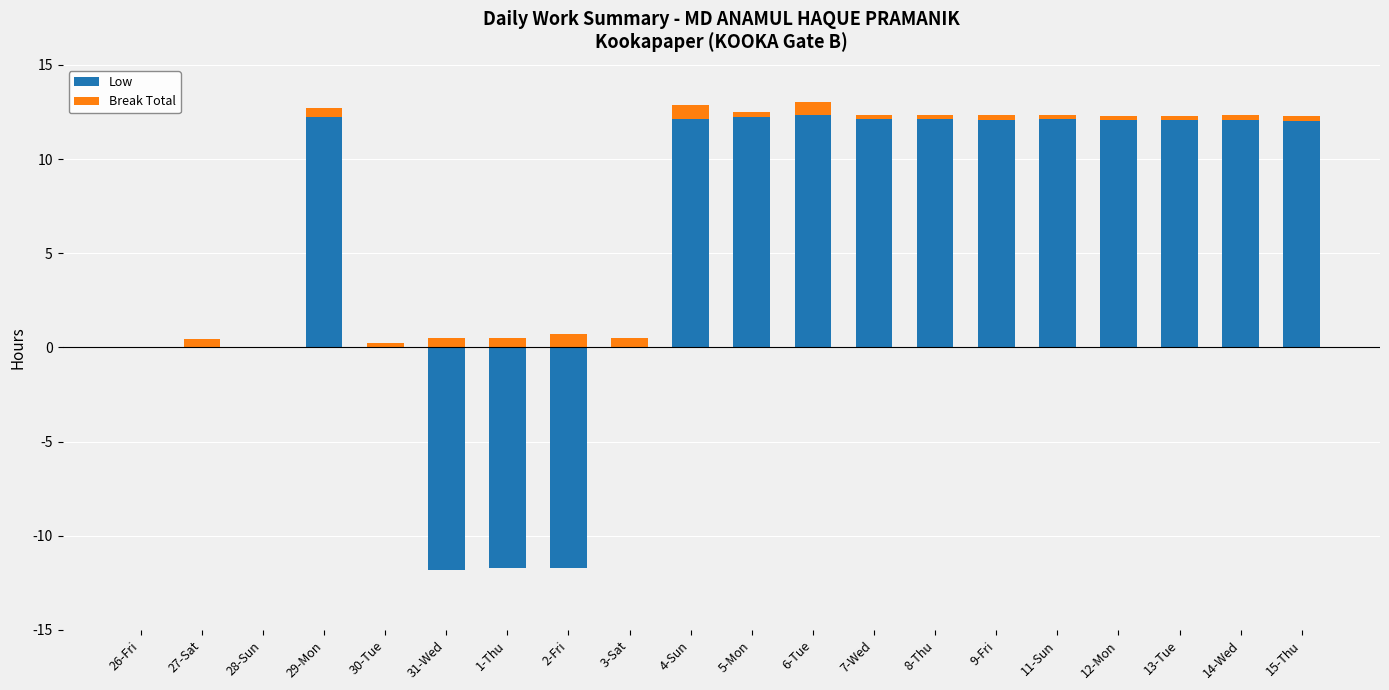

At how many categories does at least one series exceed 0?

18